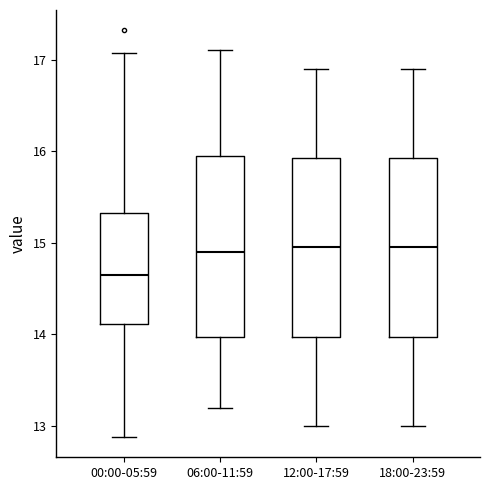

Reading left to right, read every box against the y-axis: the position of its median line, the range the box covers, and the ends of its whiskers. The values are not printed on the chart, so give them approximately, as read against the axis.

00:00-05:59: median 14.7, box 14.1 to 15.3, whiskers 12.9 to 17.1
06:00-11:59: median 14.9, box 14.0 to 16.0, whiskers 13.2 to 17.1
12:00-17:59: median 15.0, box 14.0 to 15.9, whiskers 13.0 to 16.9
18:00-23:59: median 15.0, box 14.0 to 15.9, whiskers 13.0 to 16.9